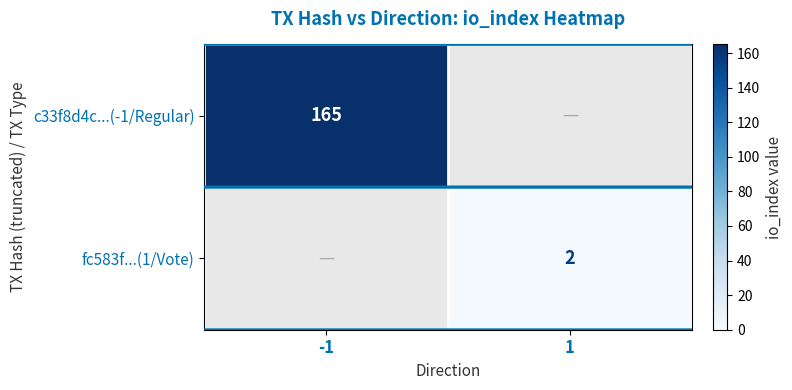

Count the number of data series in this chart.

2